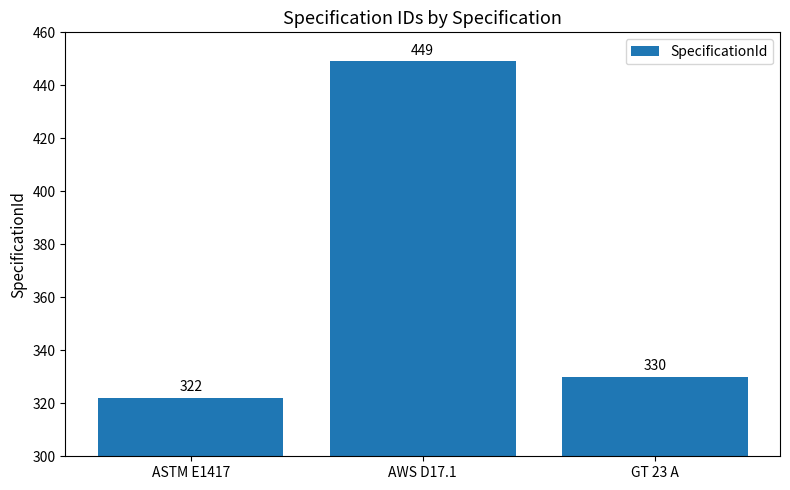

What is the maximum value shown in the chart?

449